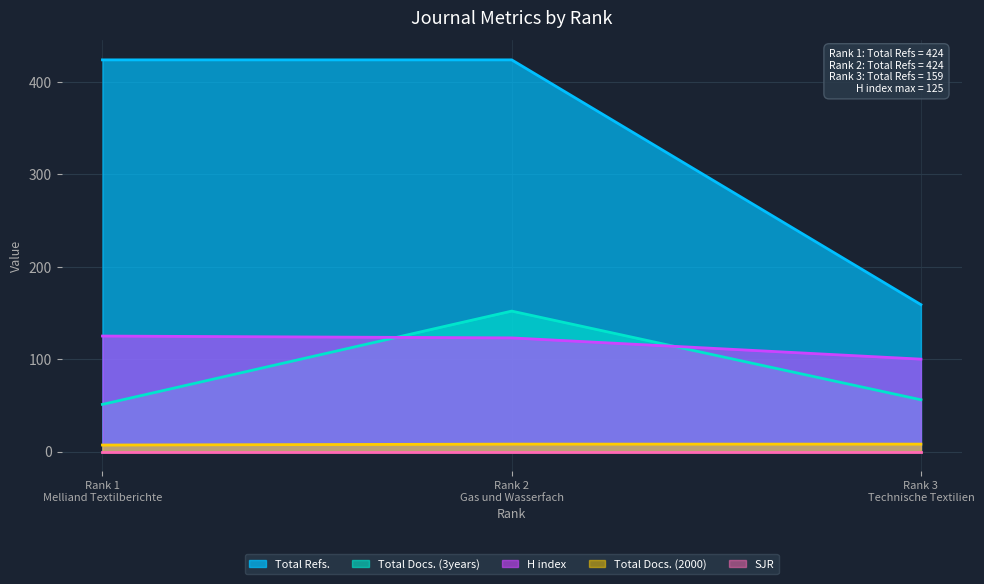

Count the Total Refs. values in the range 159 to 424.

3